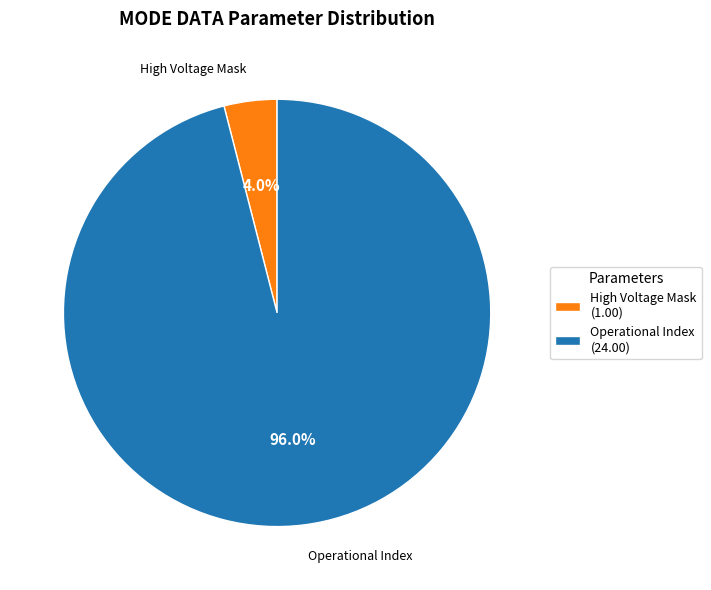

Combined, do High Voltage Mask (1.00) and Operational Index (24.00) account for over 50%?

Yes